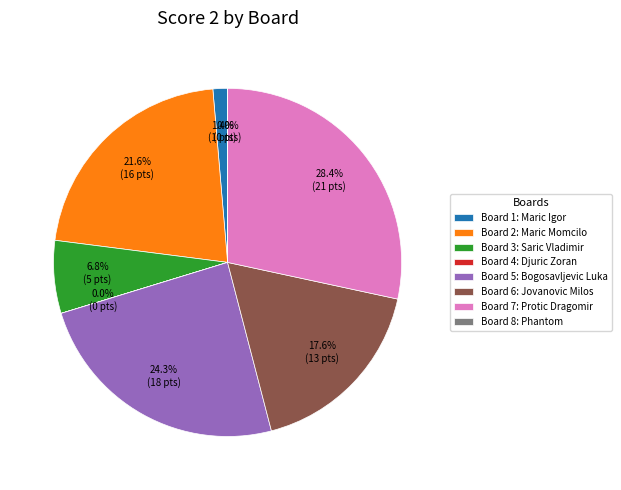

Does any single category account for the majority?

No